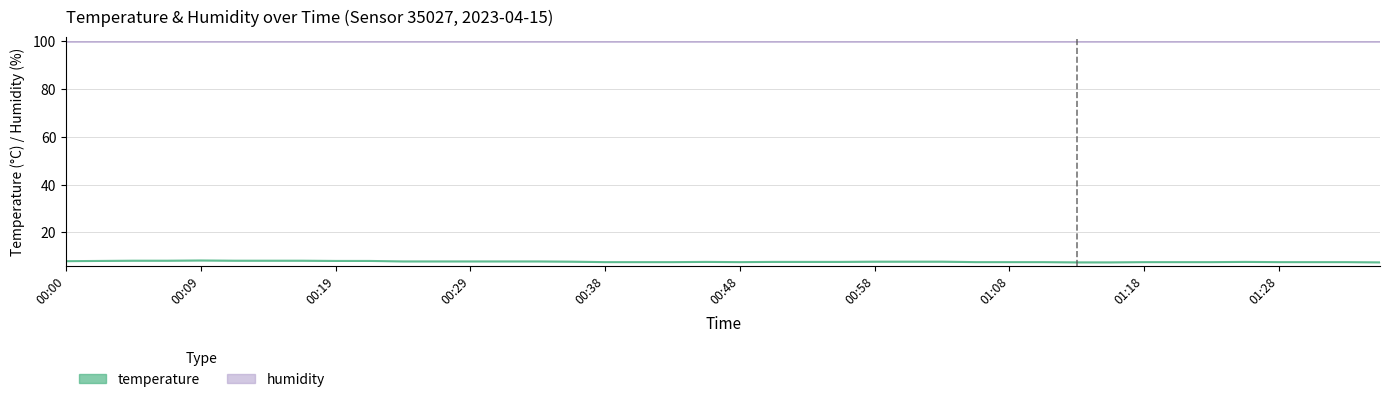

Approximately how many times larger is the value at 00:12 compared to 01:05?

1.1